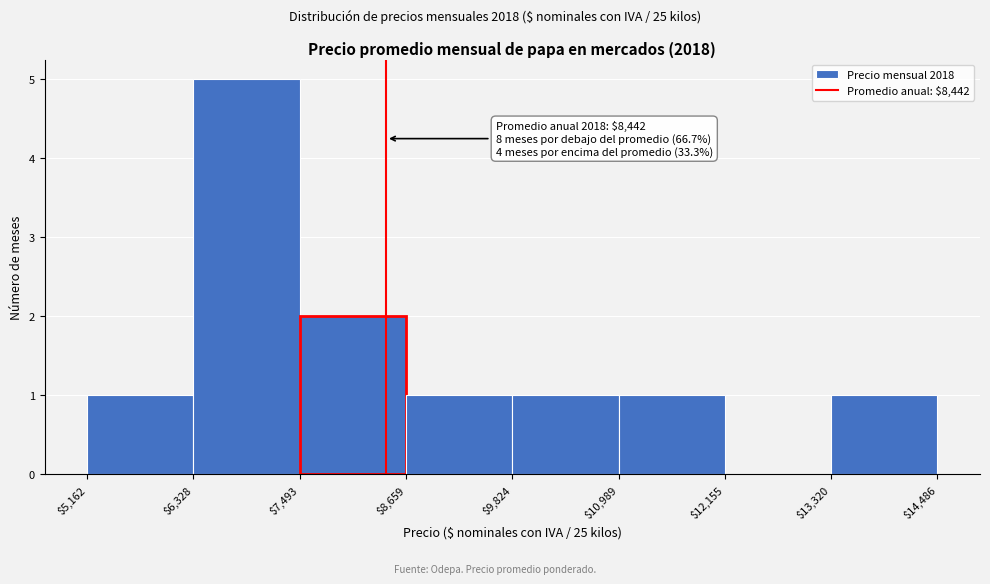

Which range on the x-axis has the tallest bar?

$6,328 to $7,493